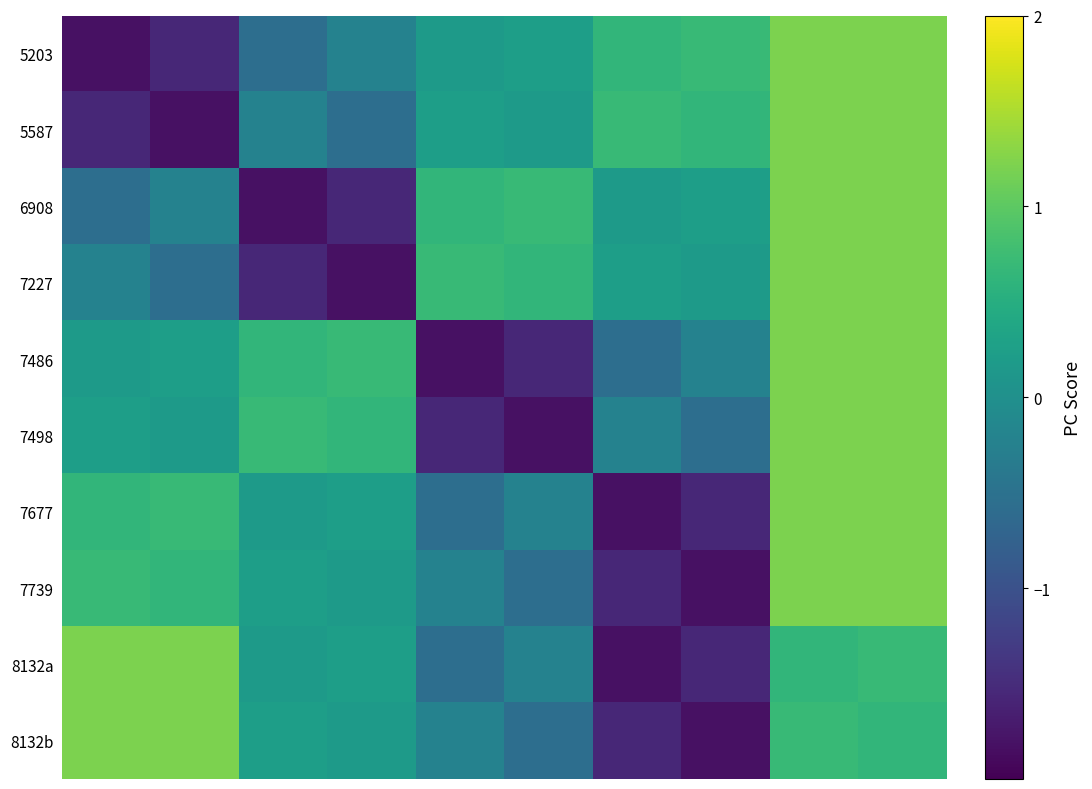

Reading left to right, list all the values displayed in this chart.

5203: -1.8	-1.6	-0.5	-0.2	0.2	0.2	0.6	0.7	1.2	1.2
5587: -1.6	-1.8	-0.2	-0.5	0.2	0.2	0.7	0.6	1.2	1.2
6908: -0.5	-0.2	-1.8	-1.6	0.6	0.7	0.2	0.2	1.2	1.2
7227: -0.2	-0.5	-1.6	-1.8	0.7	0.6	0.2	0.2	1.2	1.2
7486: 0.2	0.2	0.6	0.7	-1.8	-1.6	-0.5	-0.2	1.2	1.2
7498: 0.2	0.2	0.7	0.6	-1.6	-1.8	-0.2	-0.5	1.2	1.2
7677: 0.6	0.7	0.2	0.2	-0.5	-0.2	-1.8	-1.6	1.2	1.2
7739: 0.7	0.6	0.2	0.2	-0.2	-0.5	-1.6	-1.8	1.2	1.2
8132a: 1.2	1.2	0.2	0.2	-0.5	-0.2	-1.8	-1.6	0.6	0.7
8132b: 1.2	1.2	0.2	0.2	-0.2	-0.5	-1.6	-1.8	0.7	0.6